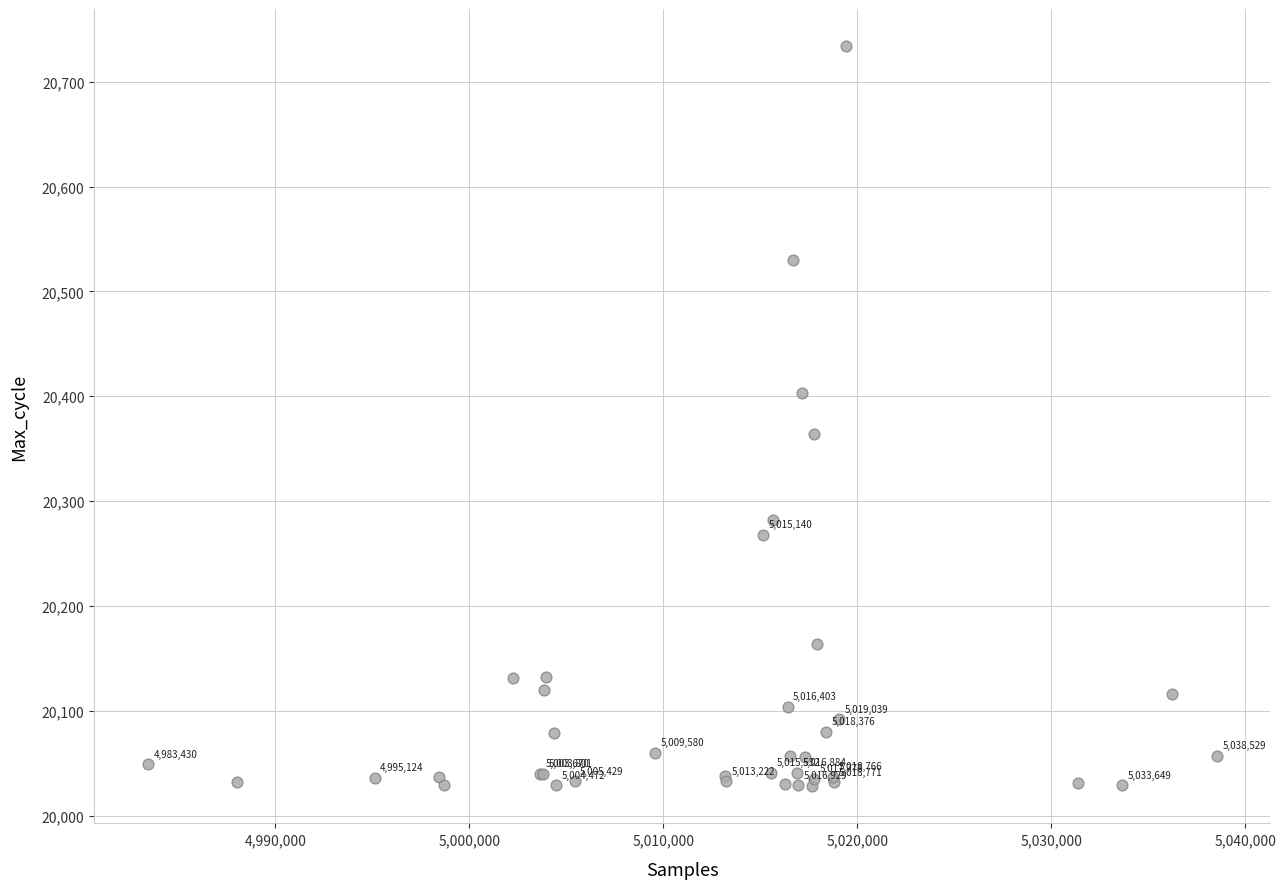

What Y value in the scatter plot is closest to 20381?

20364